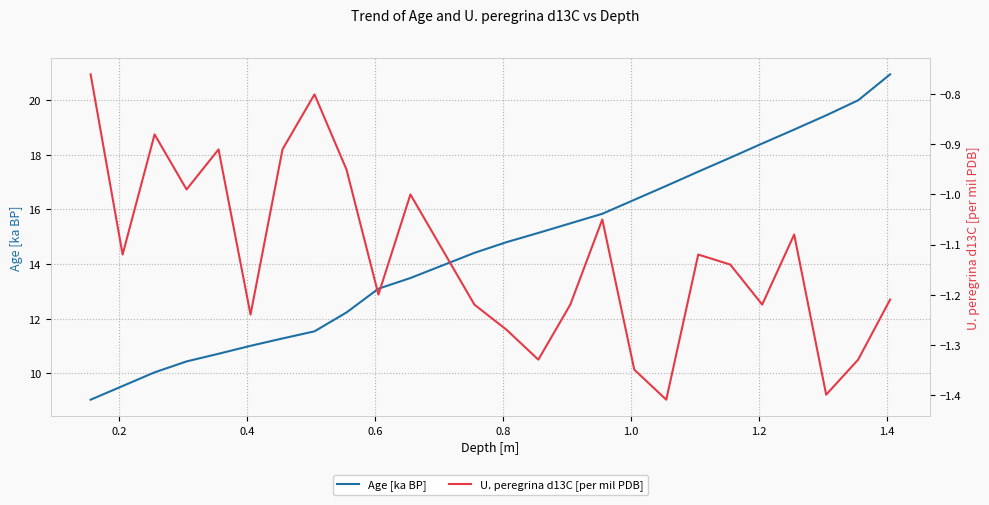

Reading left to right, transcribe all the data shown in this chart.

Age [ka BP]: 9.0	9.5	10.0	10.4	10.7	11.0	11.3	11.5	12.2	13.1	13.5	14.4	14.8	15.1	15.5	15.8	16.4	16.9	17.4	17.9	18.4	18.9	19.4	20.0	20.9
U. peregrina d13C [per mil PDB]: -0.8	-1.1	-0.9	-1.0	-0.9	-1.2	-0.9	-0.8	-0.9	-1.2	-1.0	-1.2	-1.3	-1.3	-1.2	-1.1	-1.4	-1.4	-1.1	-1.1	-1.2	-1.1	-1.4	-1.3	-1.2